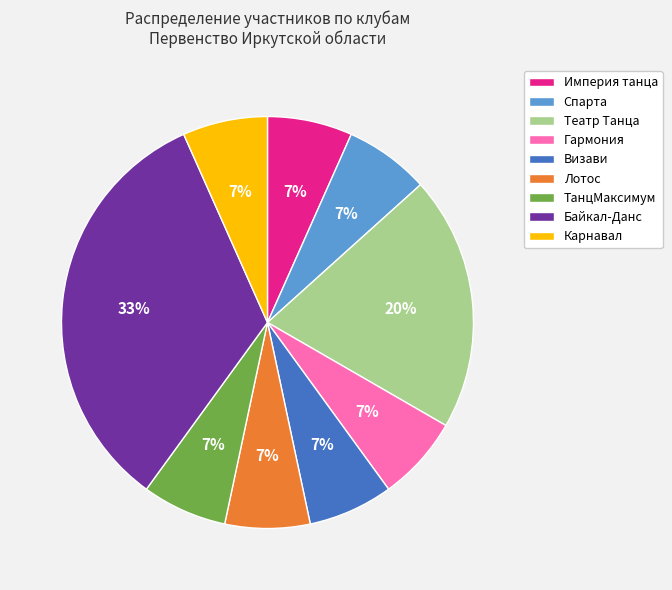

Is the sum of Визави and Лотос greater than half?

No